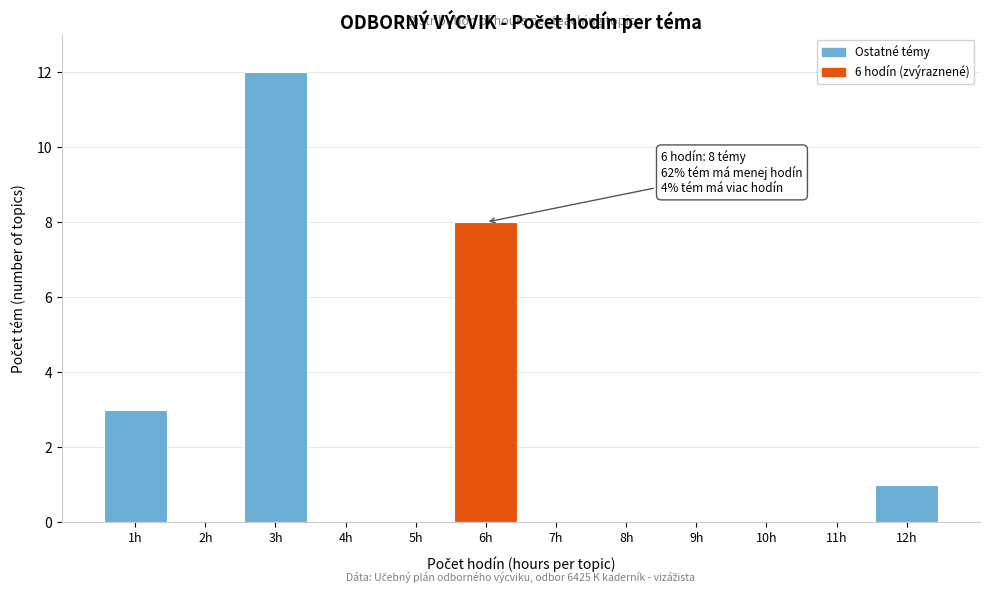

Reading left to right, transcribe all the data shown in this chart.

1h=3	2h=0	3h=12	4h=0	5h=0	6h=8	7h=0	8h=0	9h=0	10h=0	11h=0	12h=1